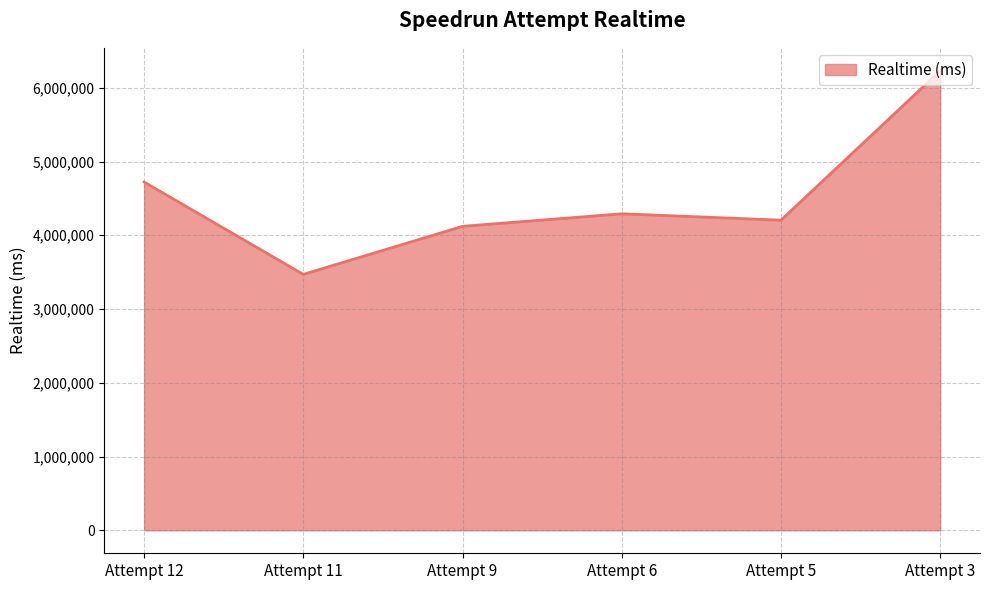

What is the sum of all values?

27038062